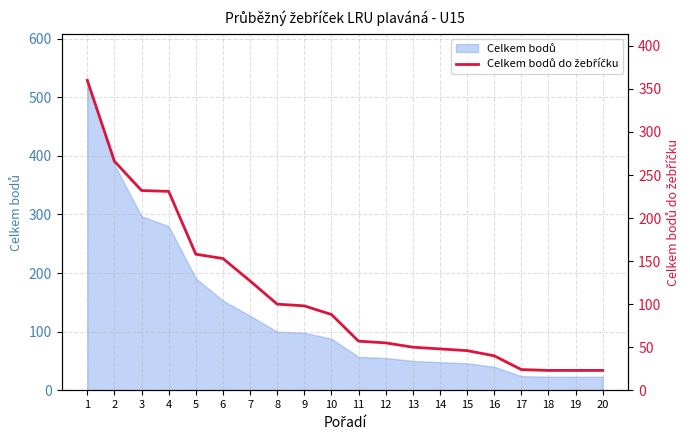

True or false: the data has more than 2 interior local peaks.

False